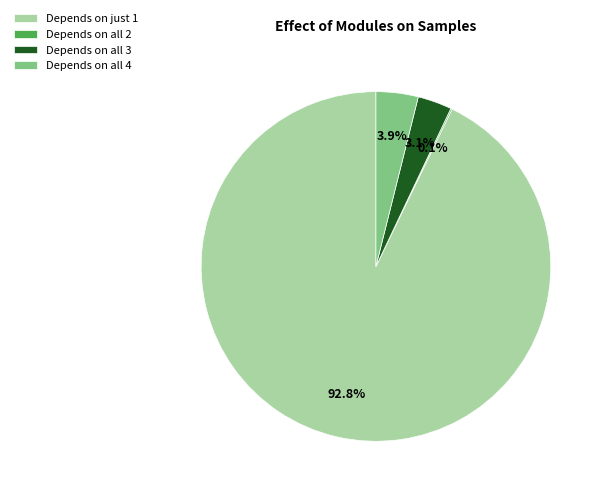

Between Depends on all 3 and Depends on just 1, which is larger?

Depends on just 1